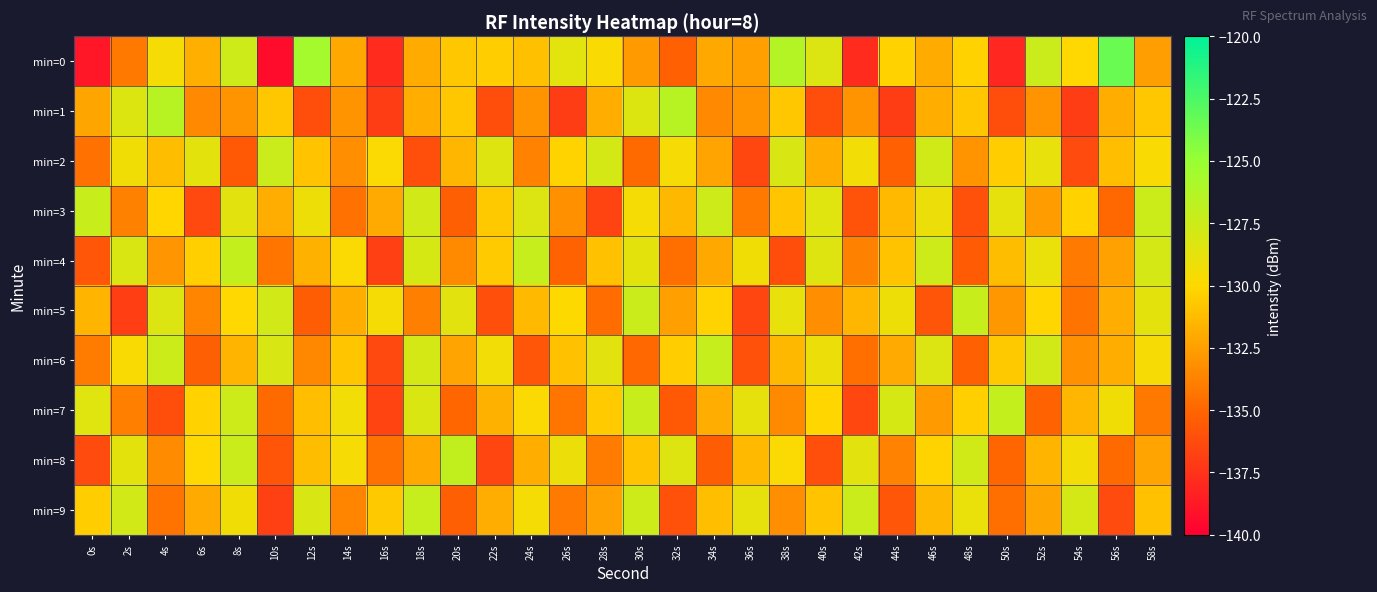

What is the total value across all series at 2s?

-1310.9